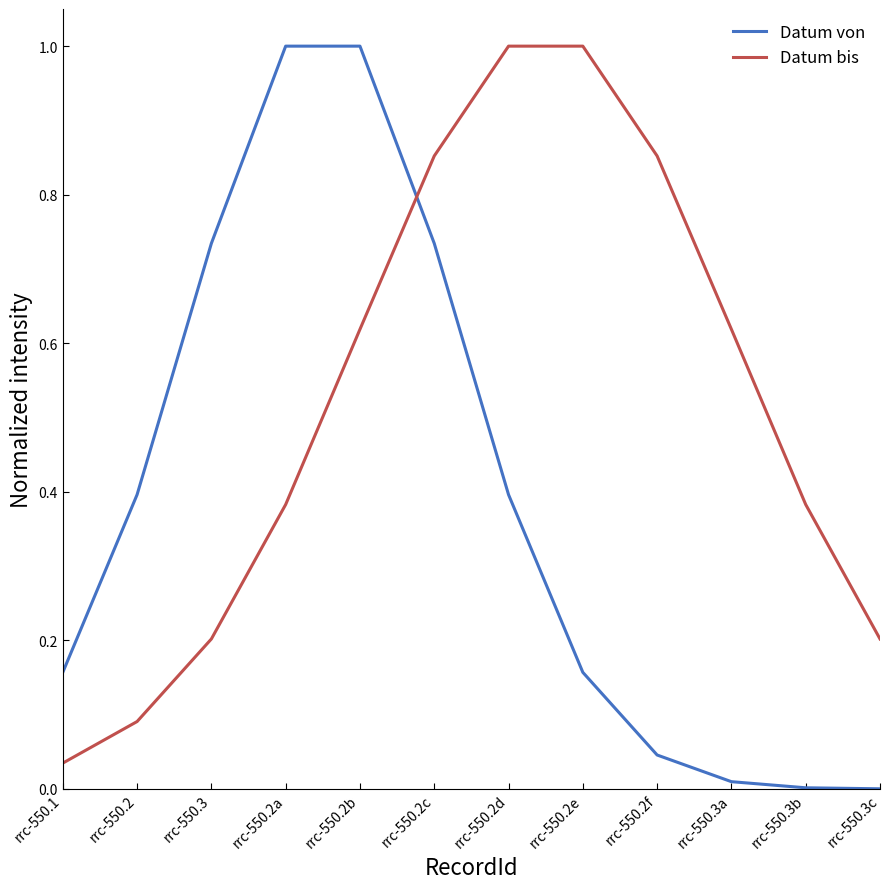

Rank the series by their average value, from lowest to highest.

Datum von, Datum bis